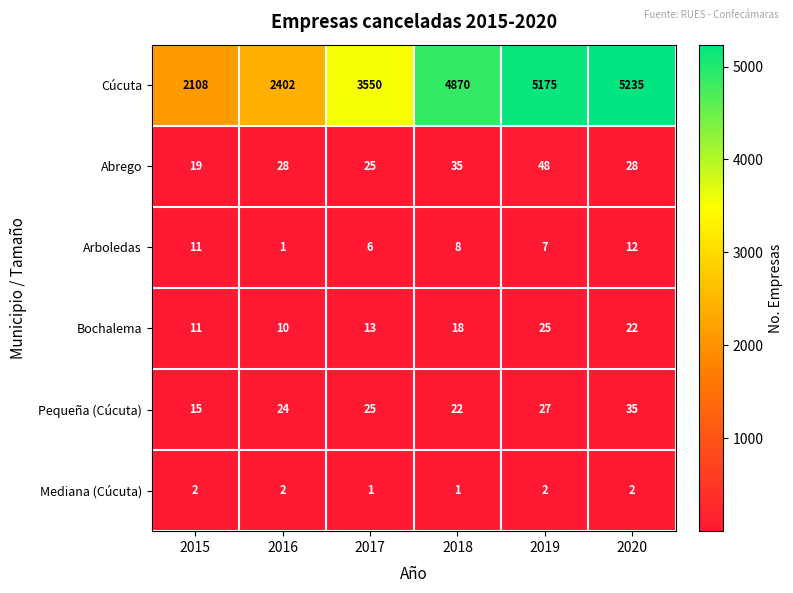

How many values in the Pequeña (Cúcuta) series are below 25?

3